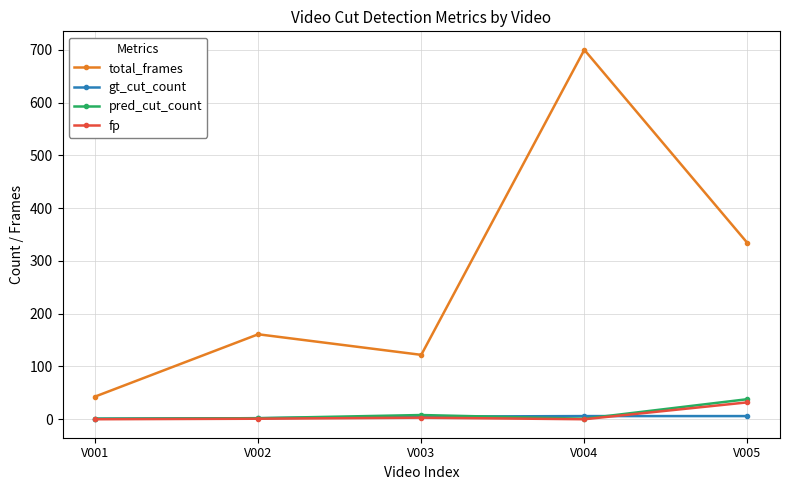

What is the value of the pred_cut_count point at the 4th from the left?

1